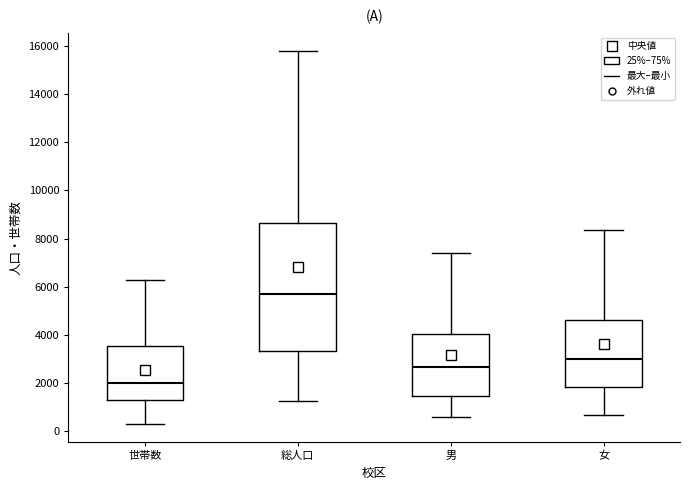

Where does the upper whisker of the box for 男 end on the y-axis? The values are not printed on the chart, so give them approximately, as read against the axis.

7400